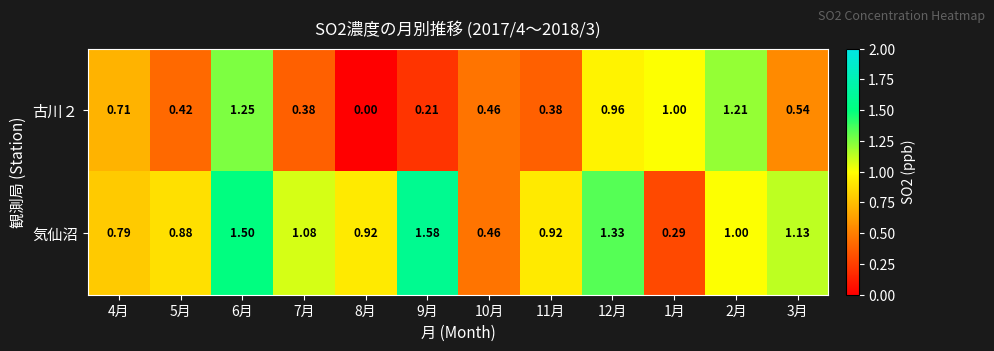

How many series are shown in this chart?

2